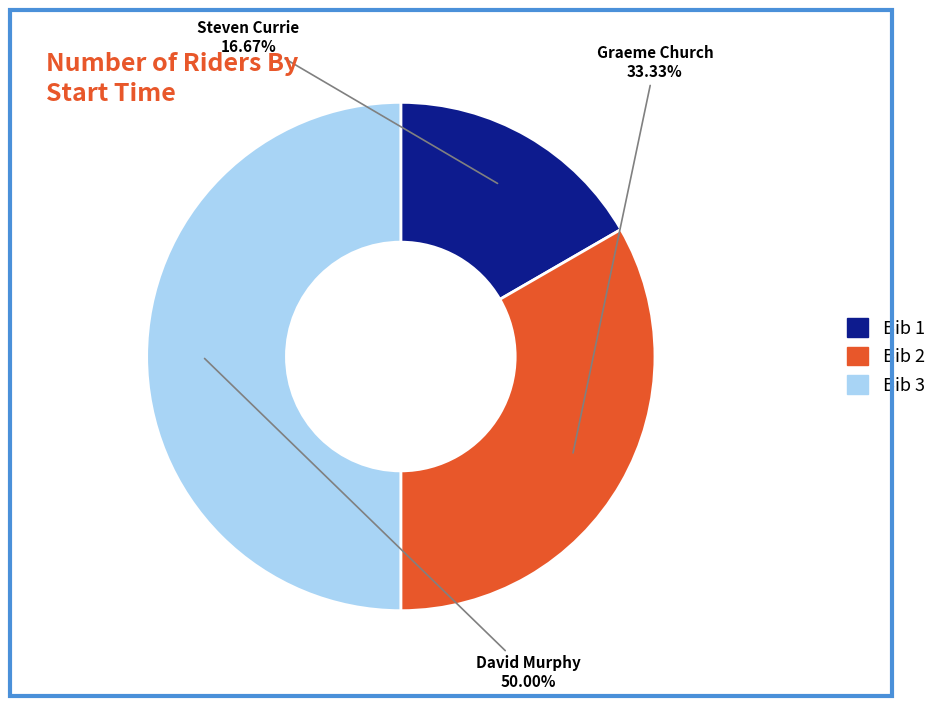

How many segments does this pie chart have?

3